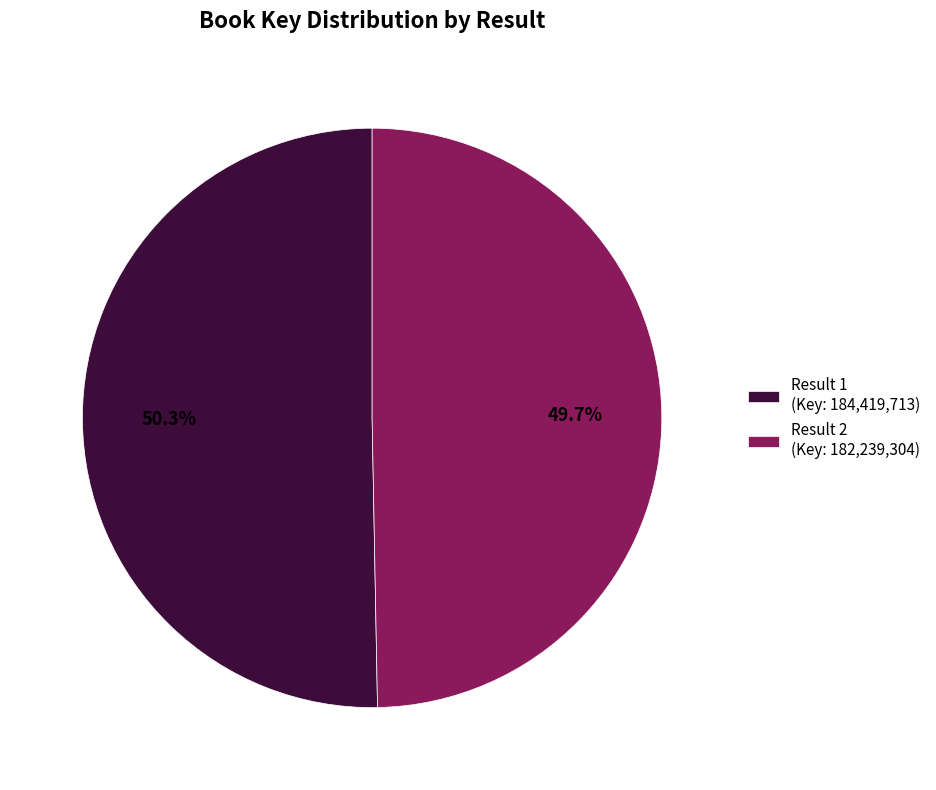

Approximately how many times larger is the value at Result 1 (Key: 184,419,713) compared to Result 2 (Key: 182,239,304)?

1.0